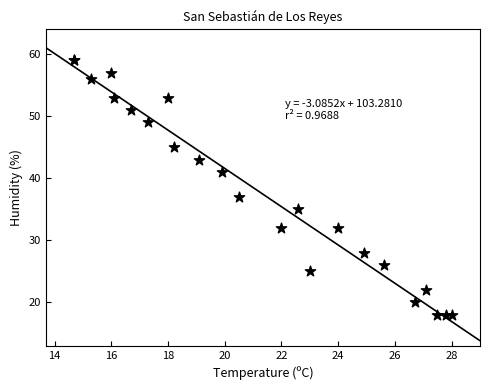

What Y value in the scatter plot is closest to 38?

37